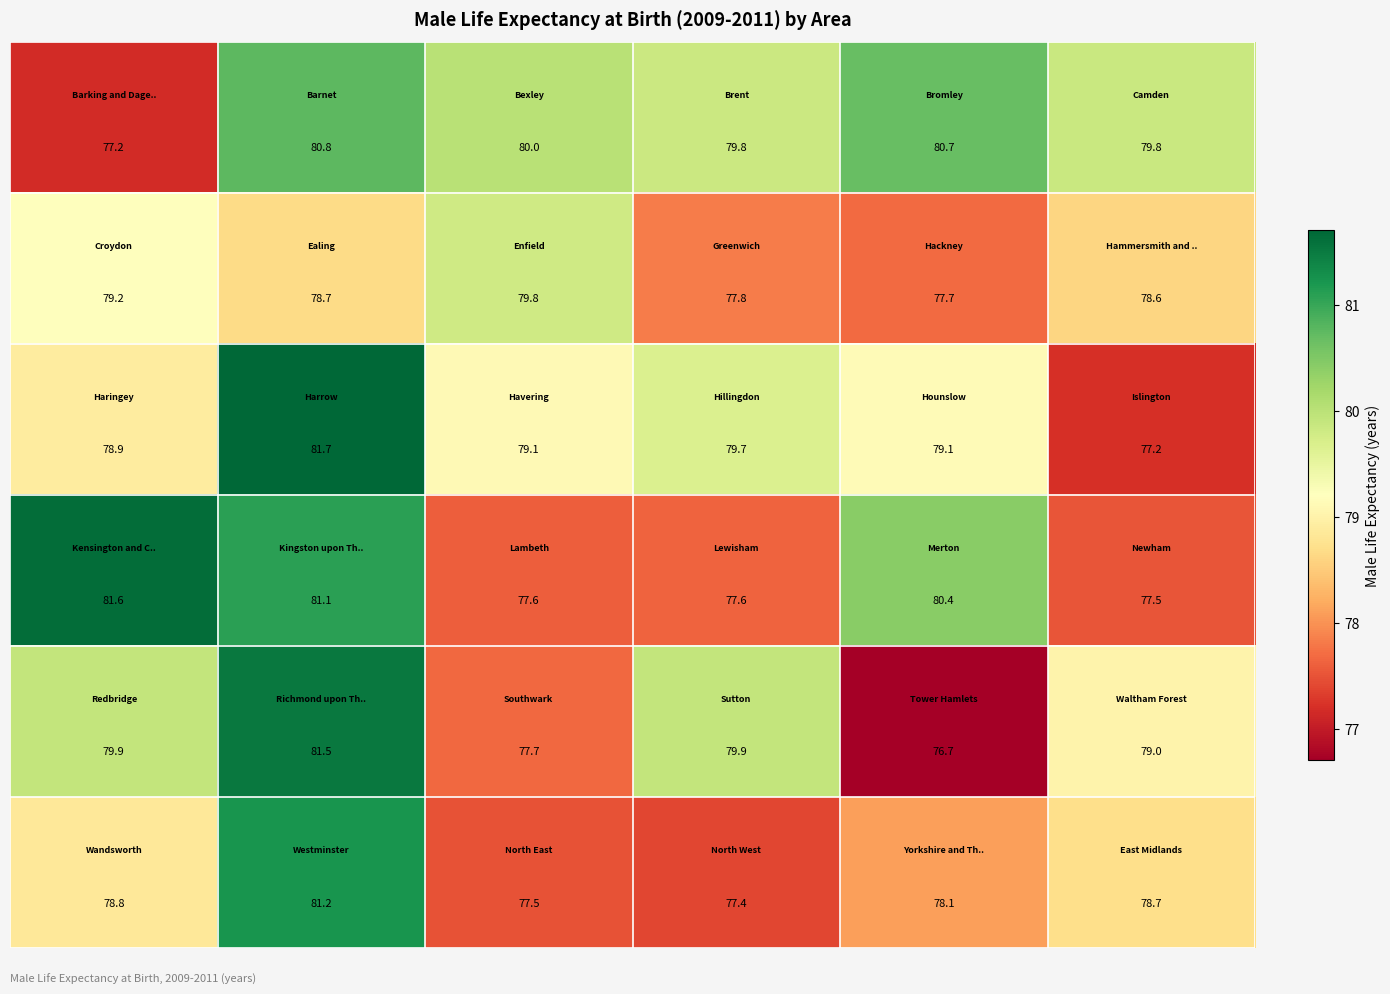

At how many categories does at least one series exceed 78?

6